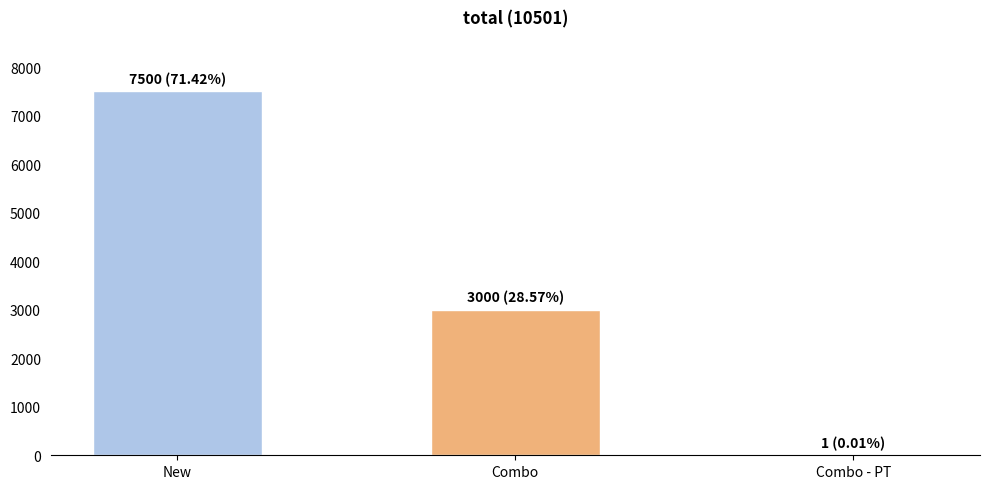

What is the sum of all values?

10501